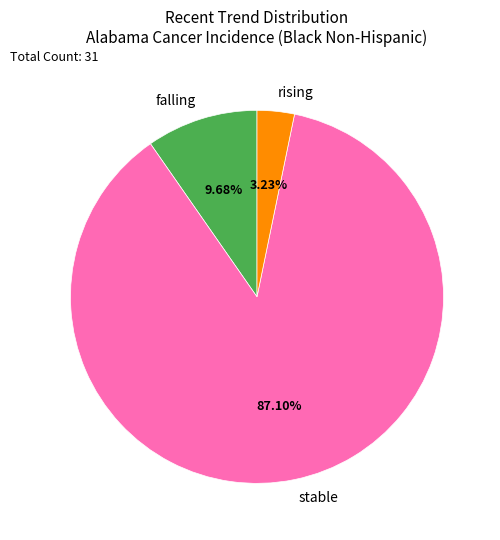

Rank the categories by value from highest to lowest.

stable, falling, rising